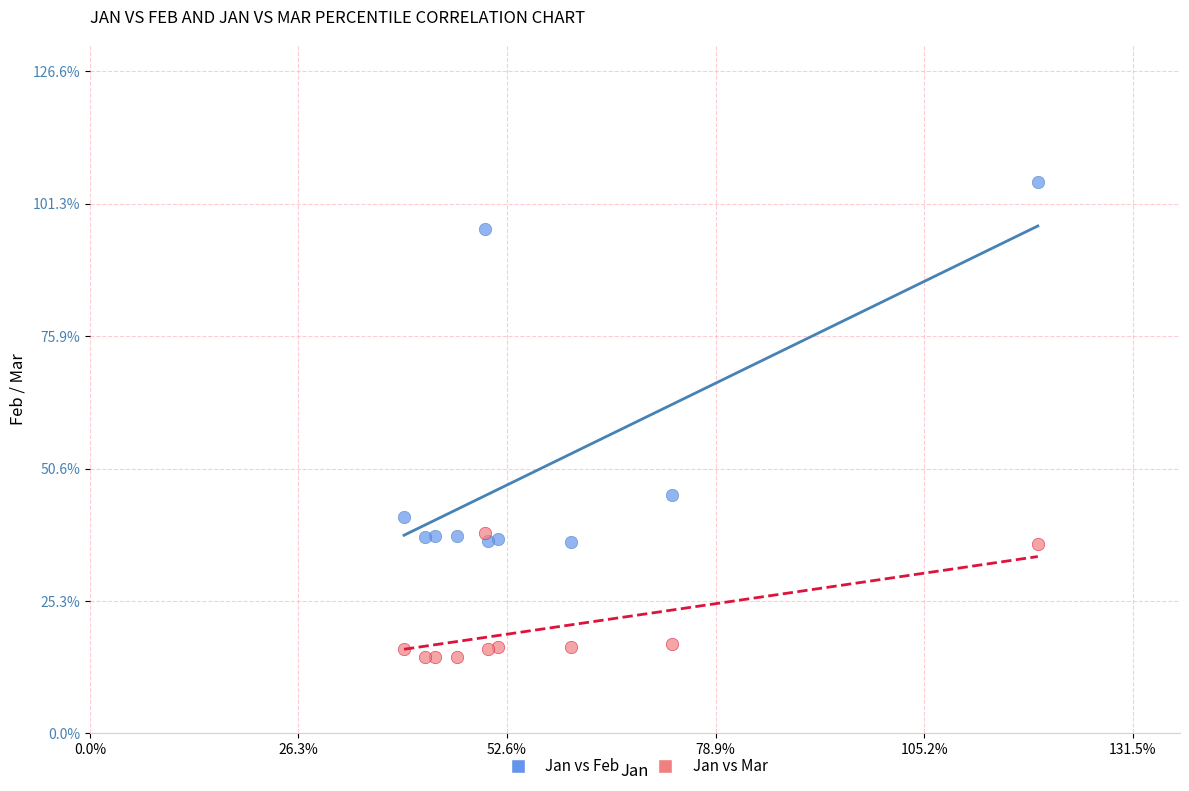

What are all the series names shown in the legend?

Jan vs Feb, Jan vs Mar